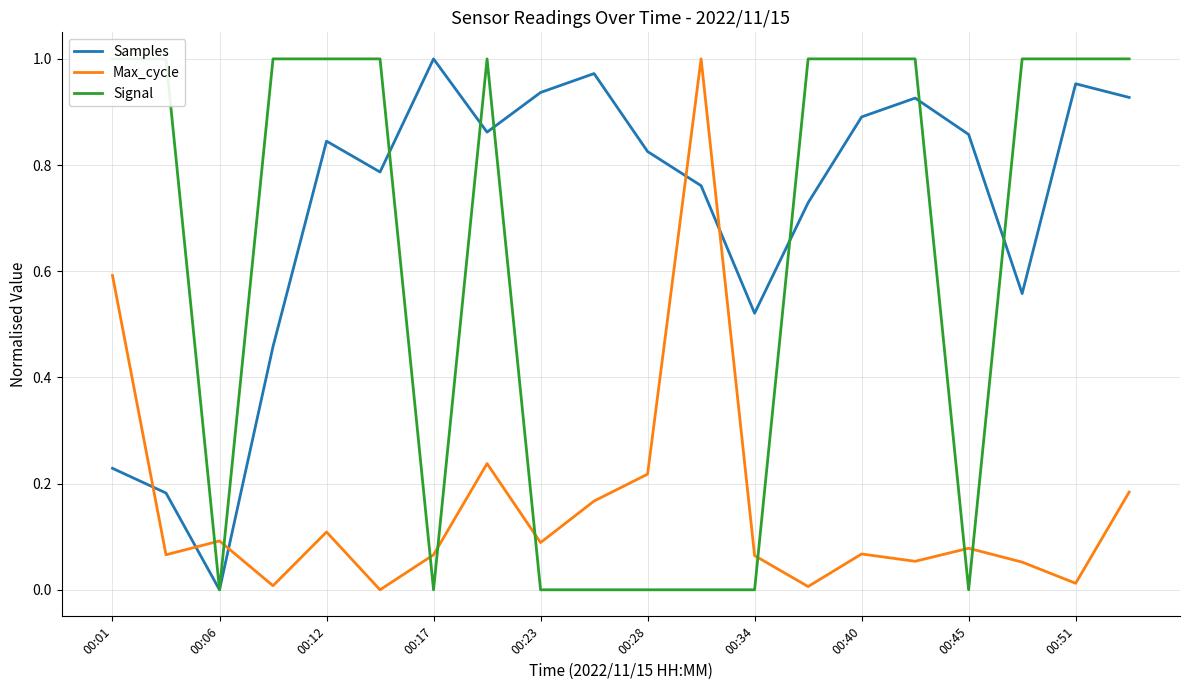

What is the value of the Samples point at the 6th from the left?

0.8